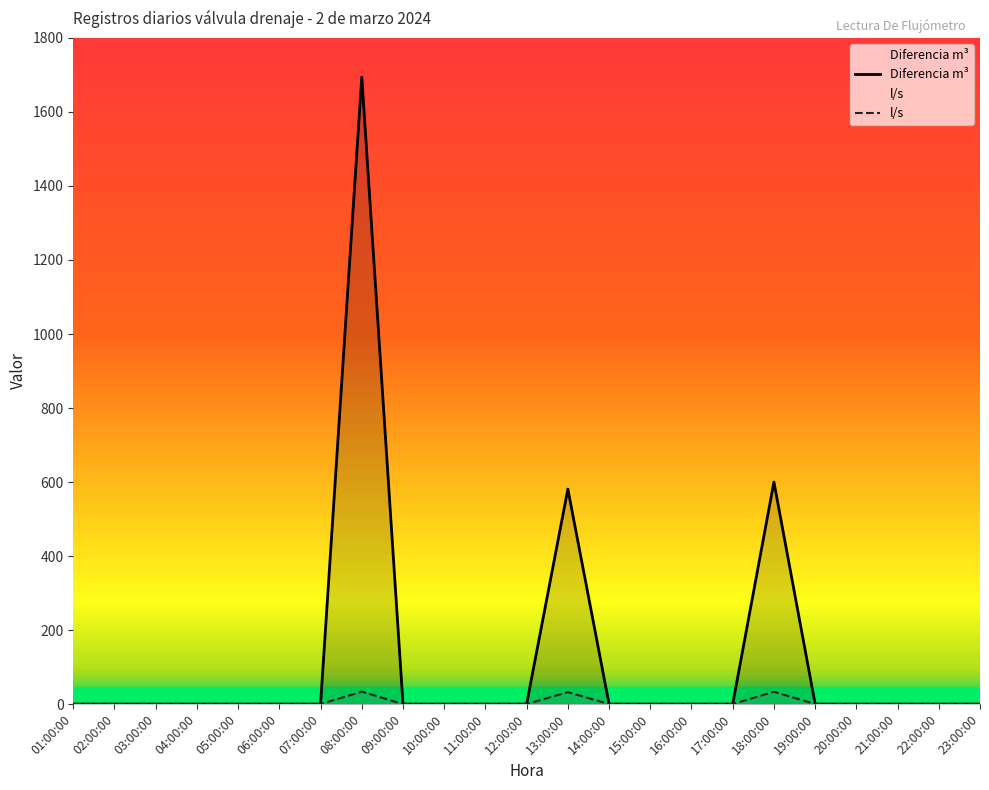

Between 16:00:00 and 12:00:00, which is larger?

16:00:00